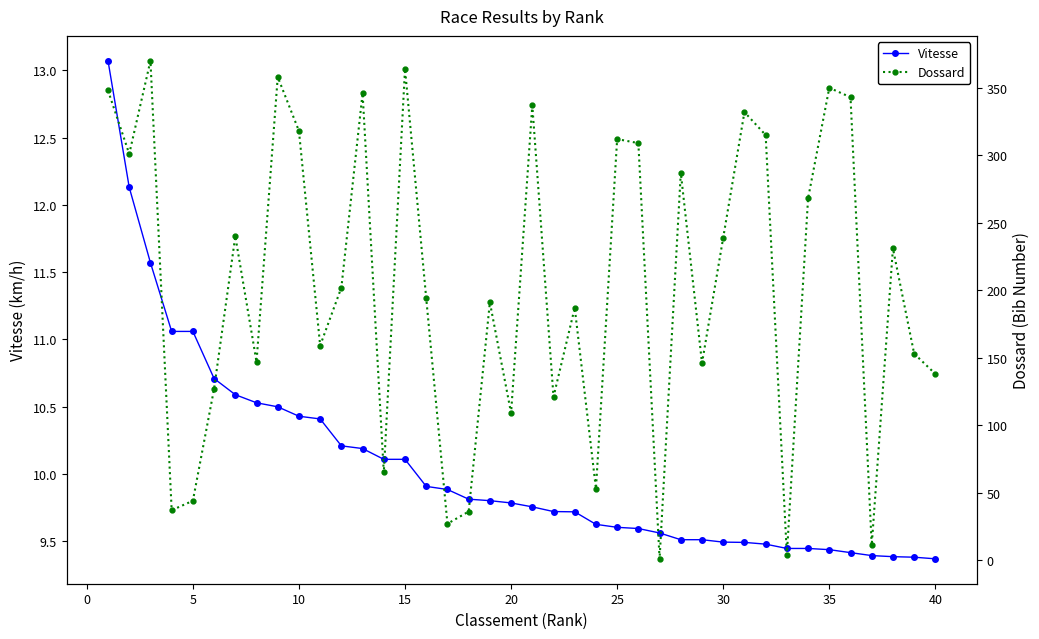

What is the minimum value for Dossard?

1.0